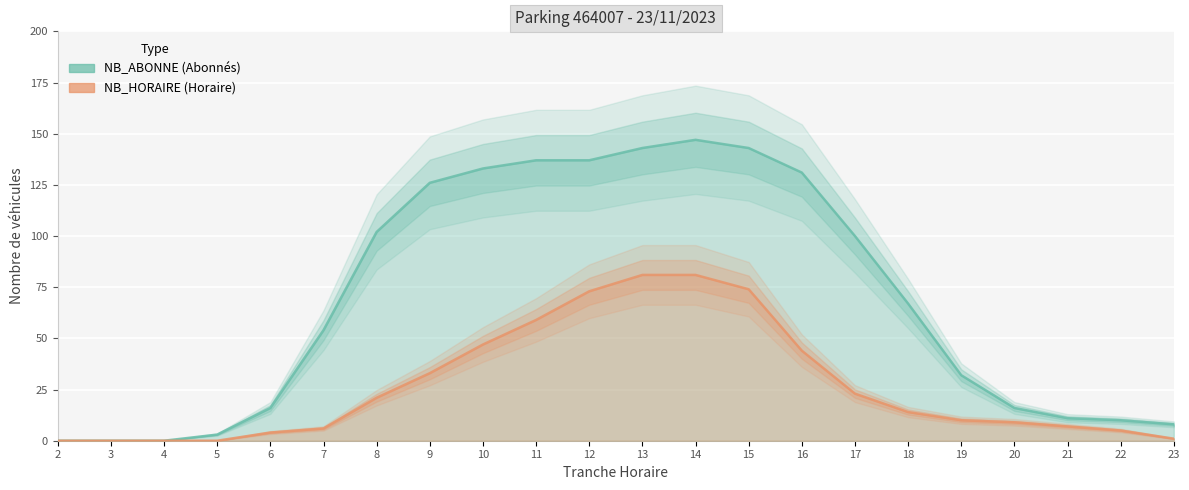

How many categories are shown in the chart?

22